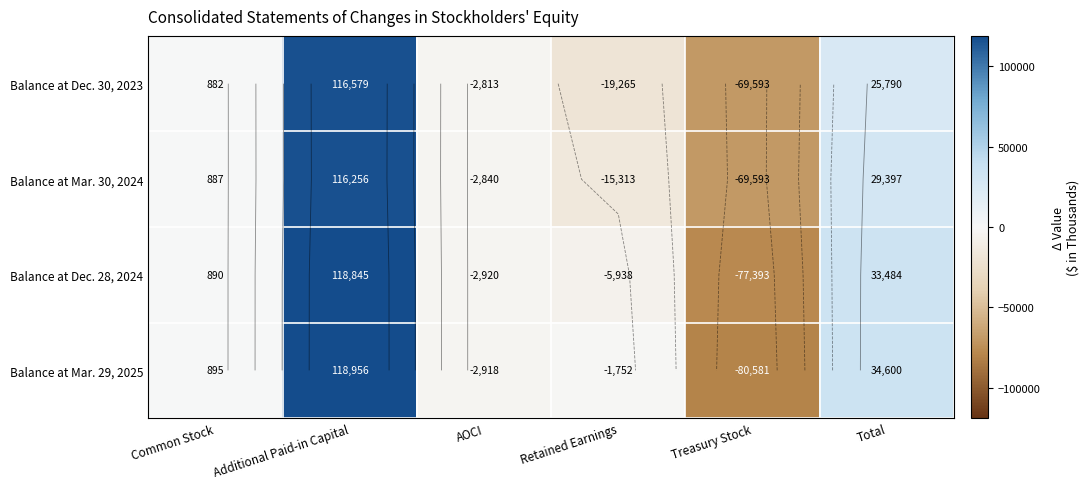

What is the difference between the Balance at Dec. 30, 2023 values at Treasury Stock and Common Stock?

70475